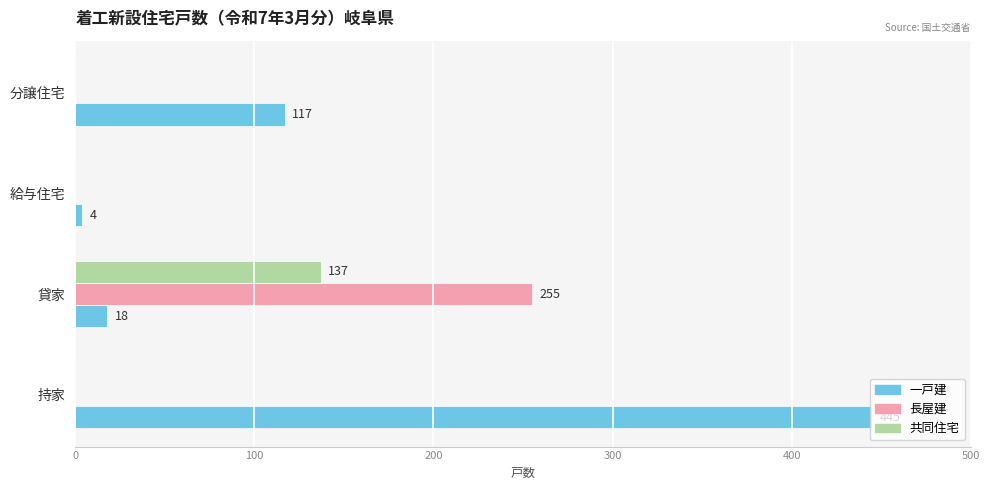

Between 貸家 and 分譲住宅, which series saw the biggest shift?

長屋建